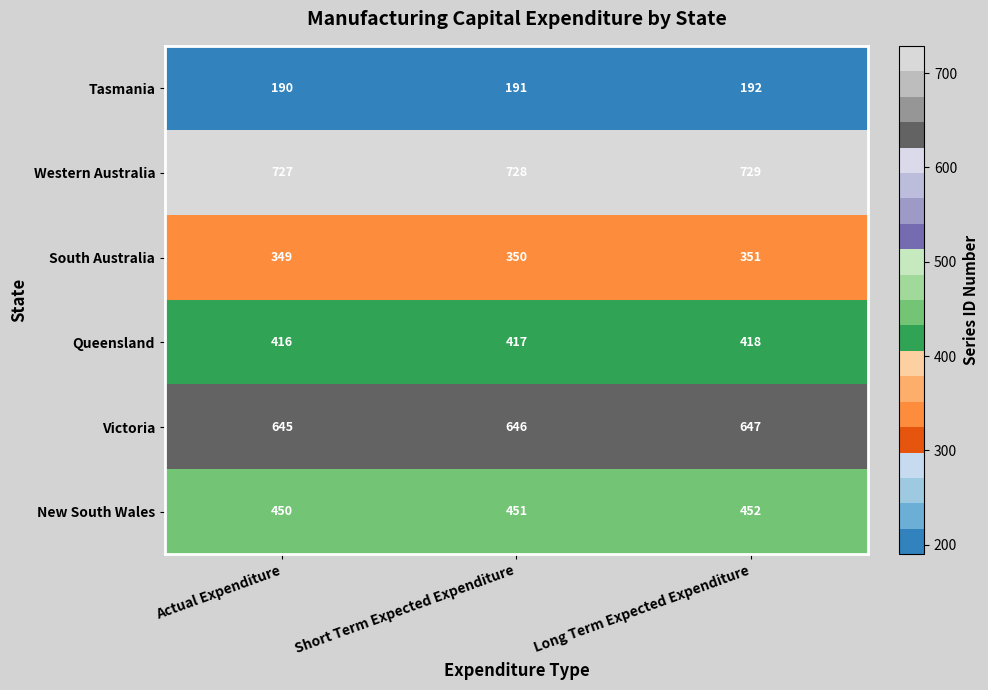

What is the minimum value shown in the chart?

190